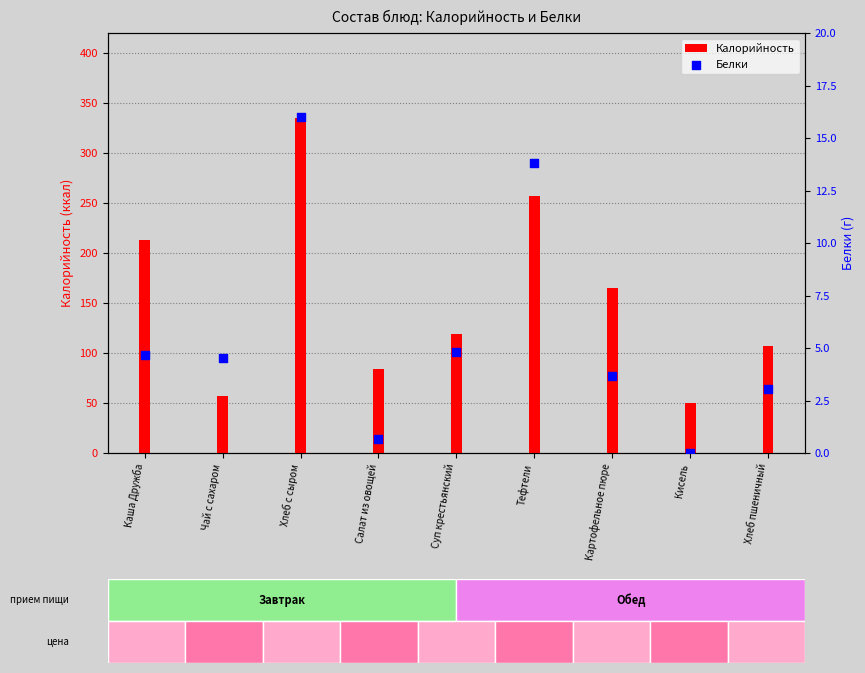

Which series reaches the maximum Y coordinate?

Калорийность